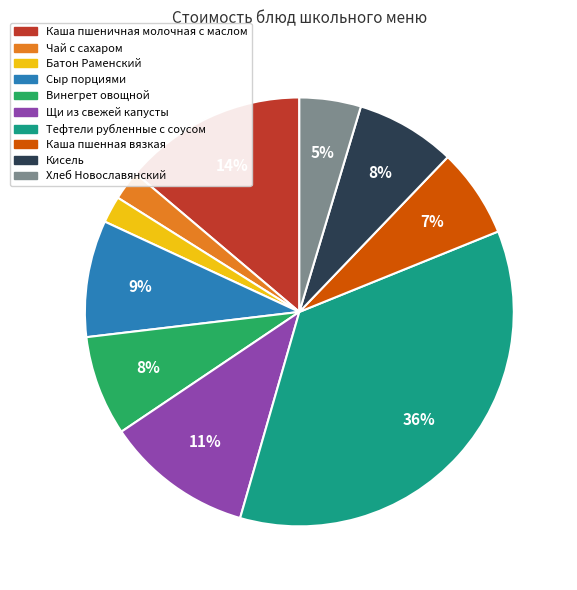

Combined, do Чай с сахаром and Кисель account for over 50%?

No